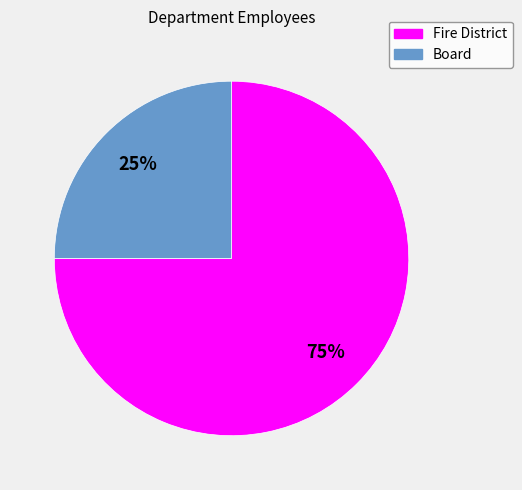

Is it true that Board is 25% of the pie?

True